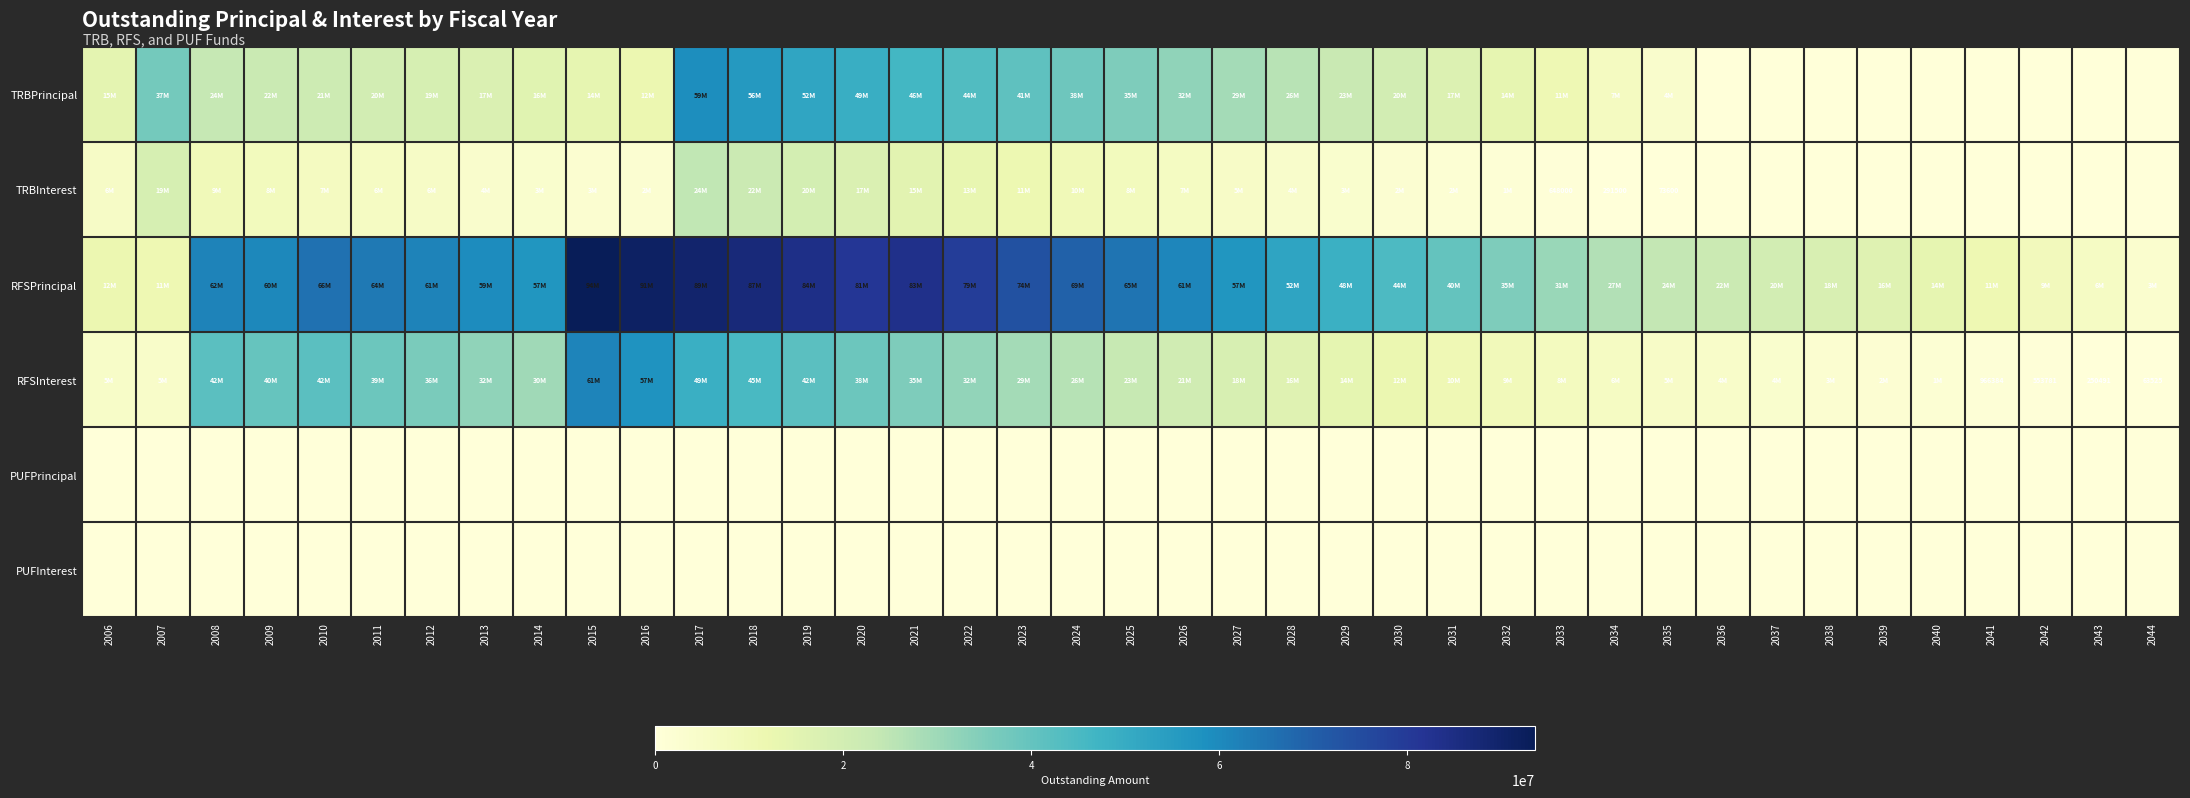

What is the spread (max minus min) of values at 2021?

83385835.3